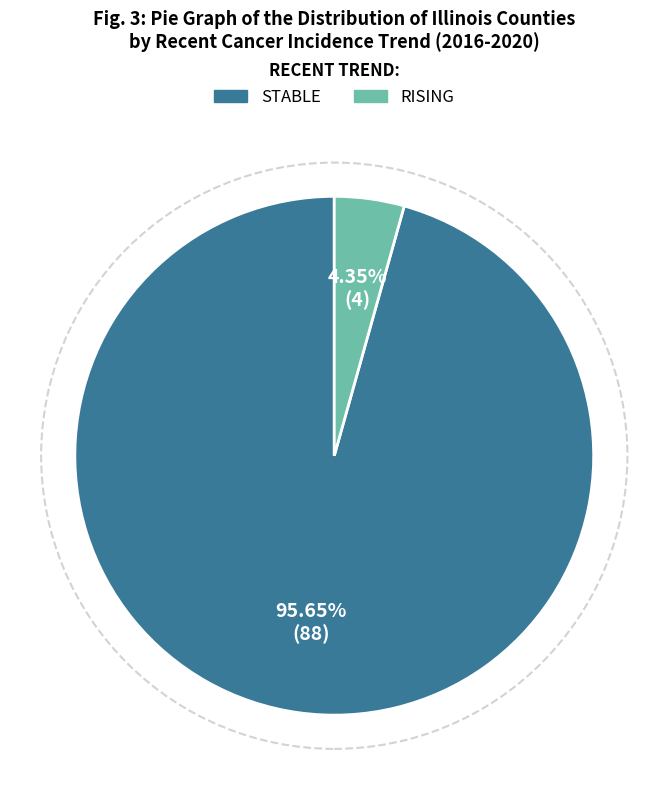

Is there any slice that represents more than half of the pie?

Yes